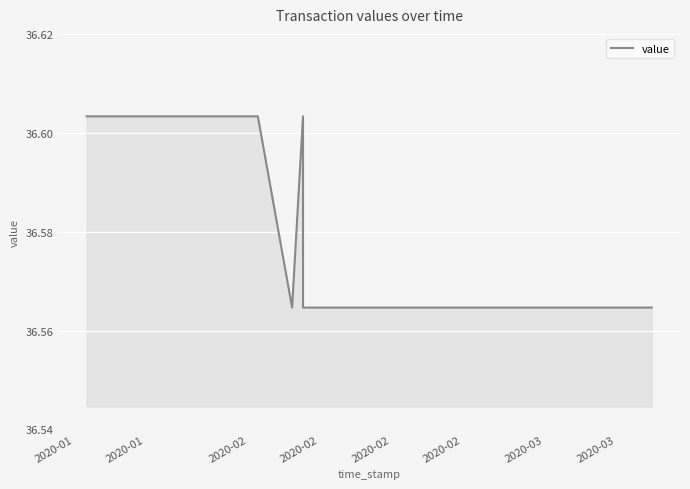

What is the label of the 7th point from the right?

2020-03